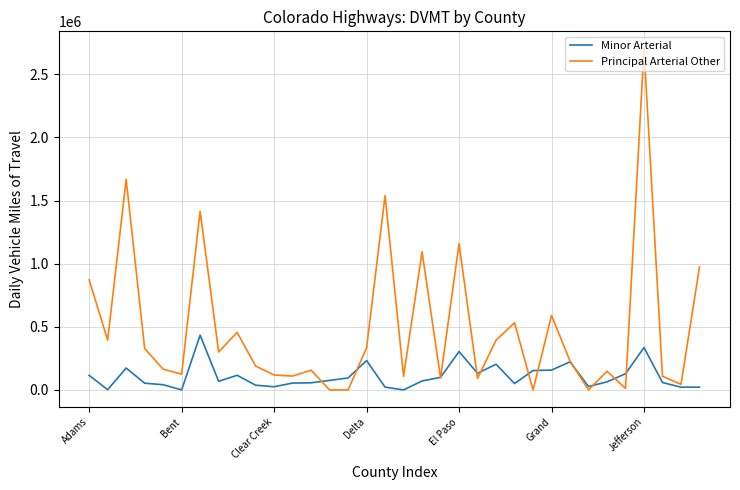

Which series has the widest spread of values?

Principal Arterial Other